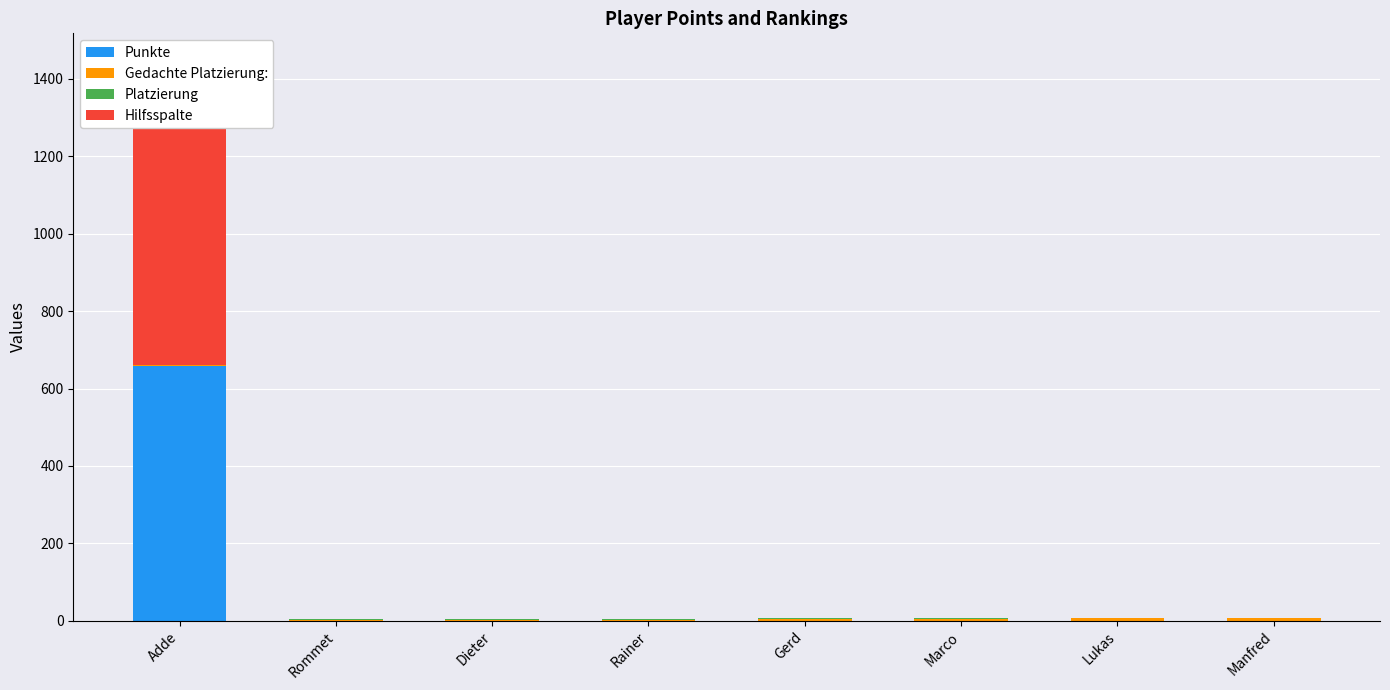

At which category does the chart reach its peak across all series?

Adde